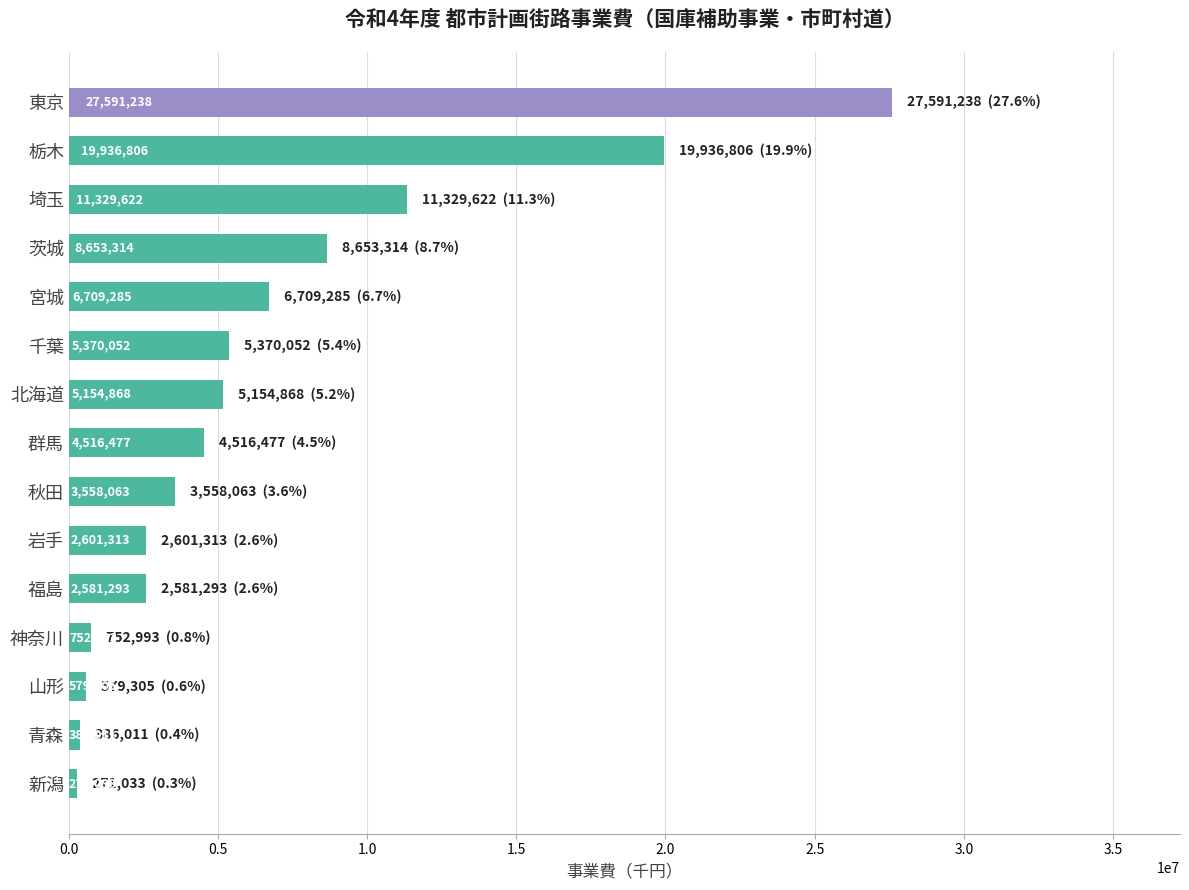

Does the chart contain stacked bars?

No